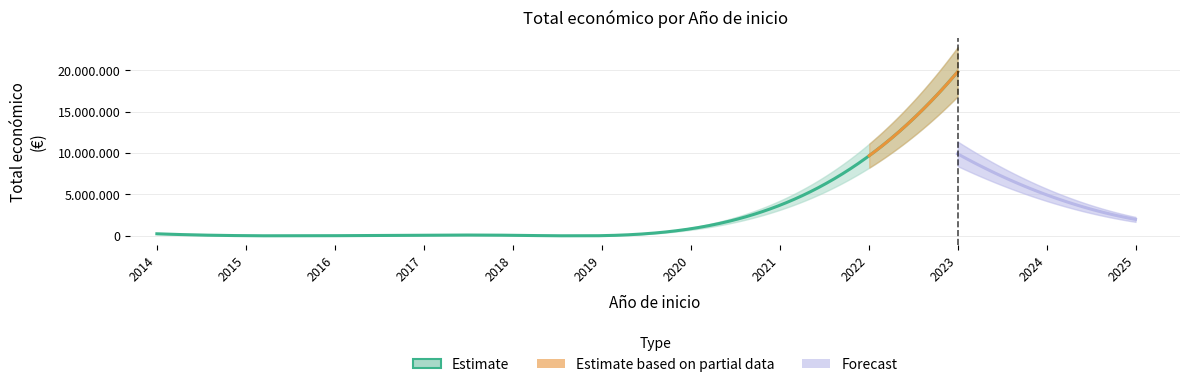

Where is the first local minimum?

2015